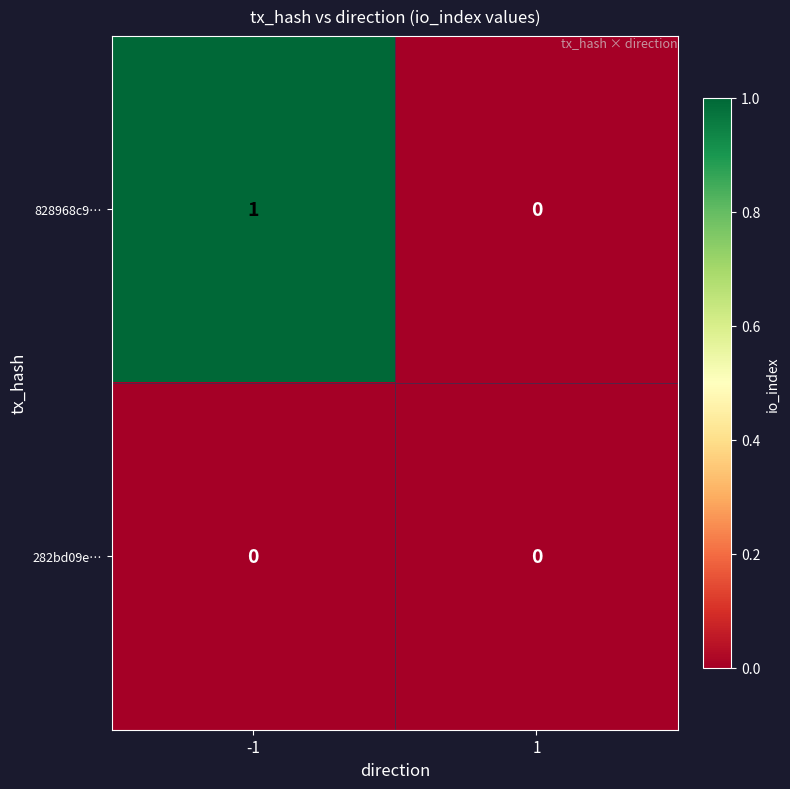

What is the total value across all series at -1?

1